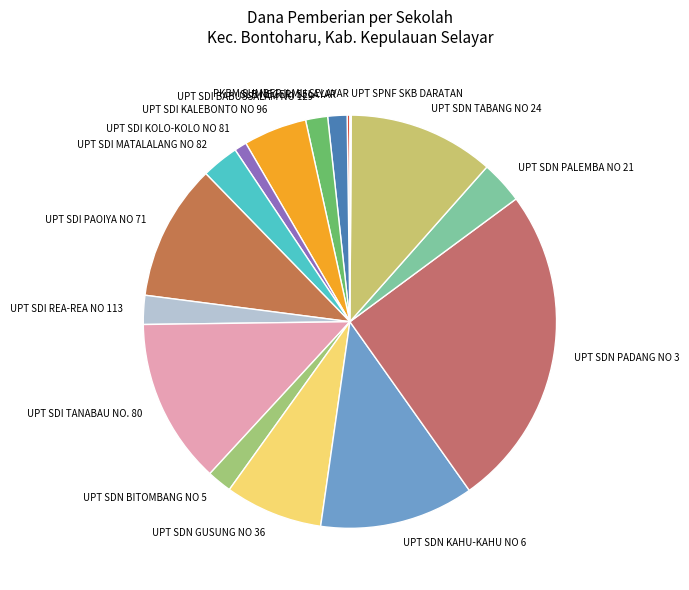

What is the largest slice in the pie chart?

UPT SDN PADANG NO 3